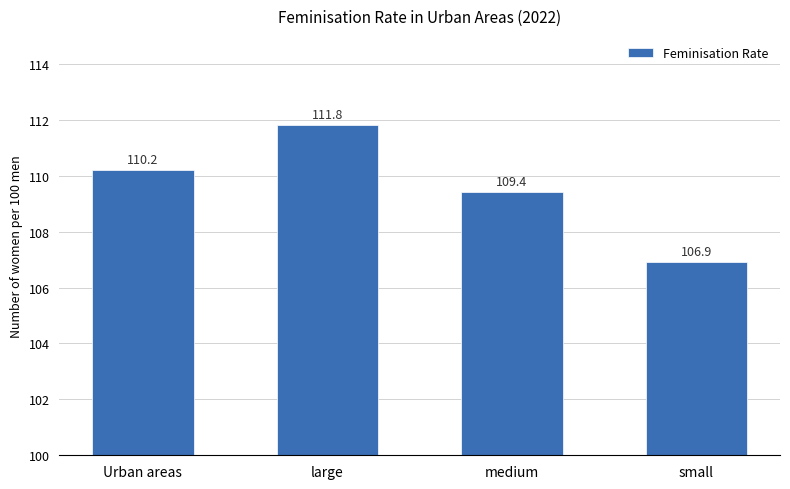

What position from the left is Urban areas?

1